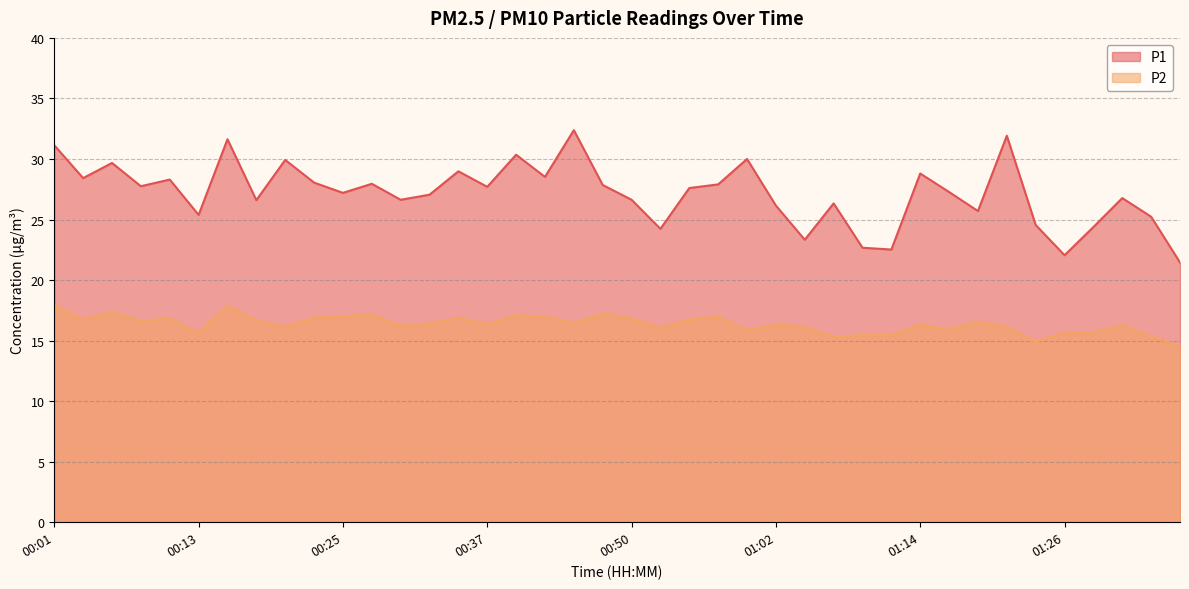

What is the sum of the P1 values at 00:57 and 00:20?

57.8